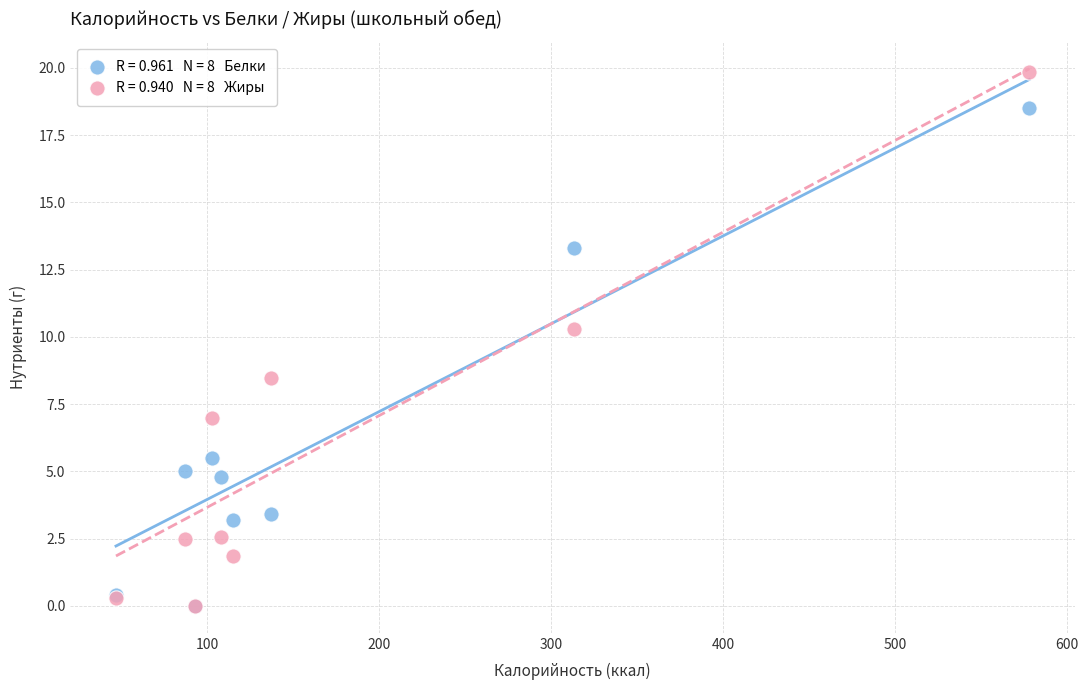

Across all series, what Y value is closest to 9?

8.5